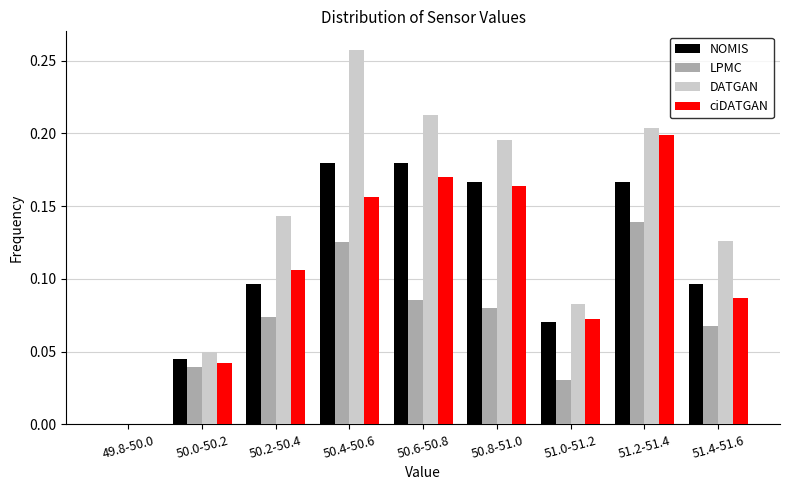

Which series has the largest total across all categories?

DATGAN